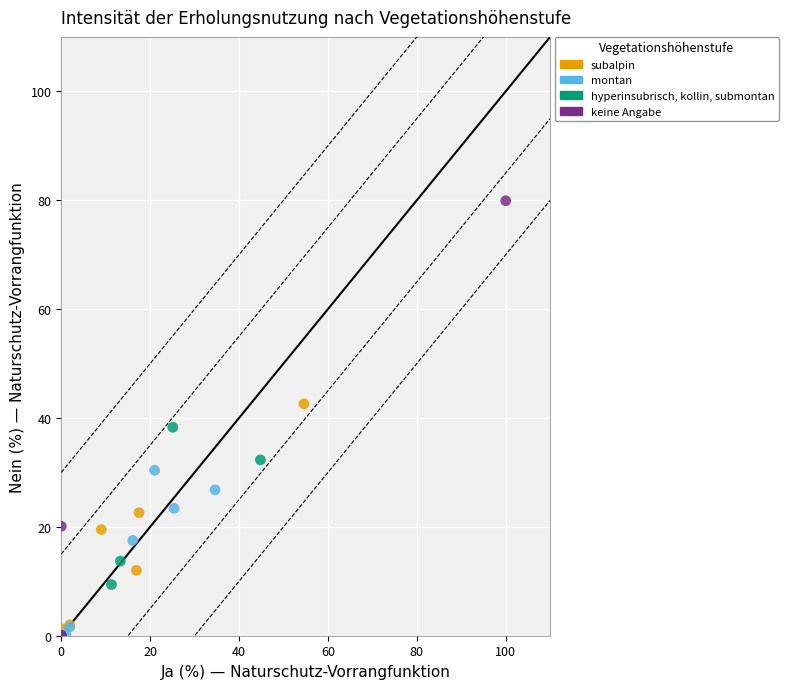

Which series contains the highest Y value?

keine Angabe